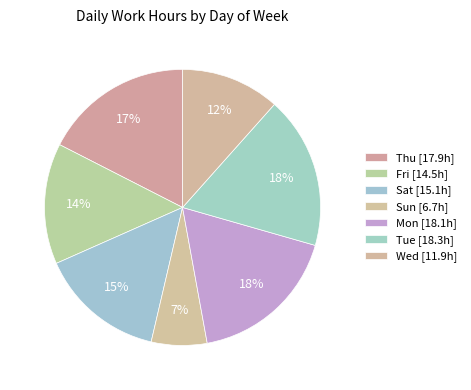

Is it true that Thu is 17% of the pie?

True